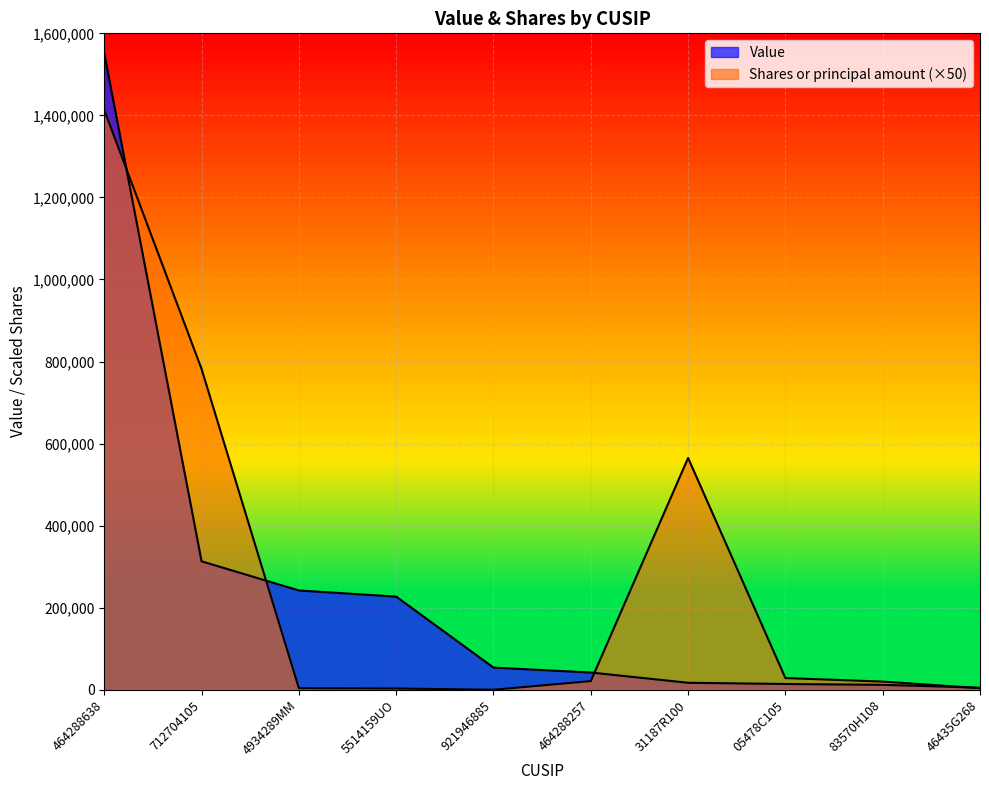

What is the difference between the maximum and minimum values in the Value series?

1546000